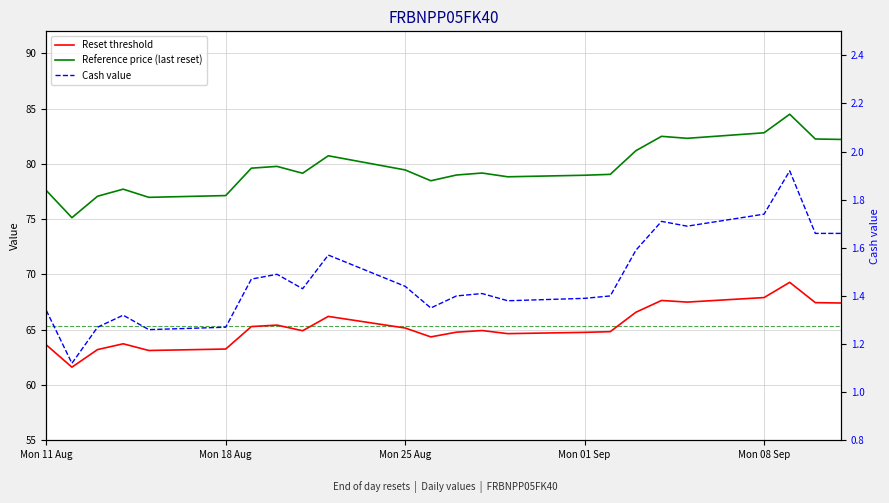

How many series are shown in this chart?

3